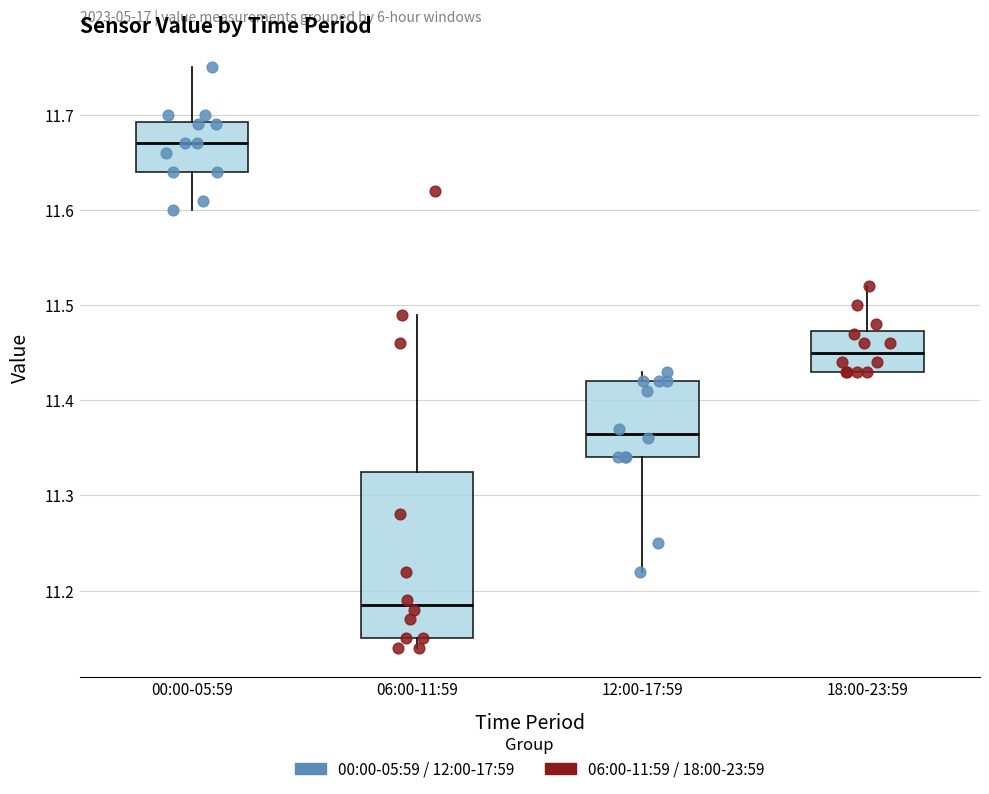

Which box has the lowest median line?

06:00-11:59